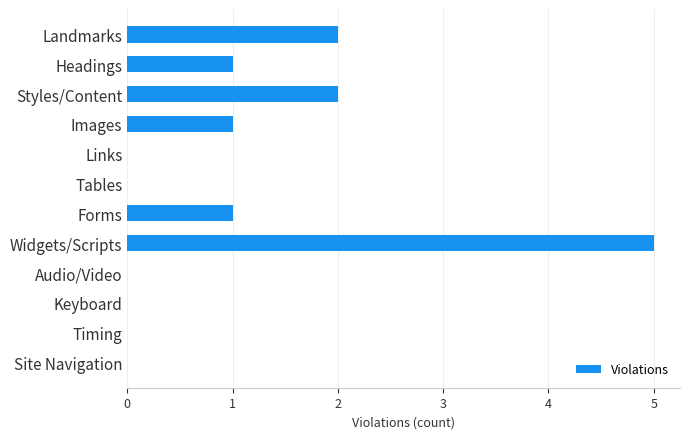

What is the maximum value shown in the chart?

5